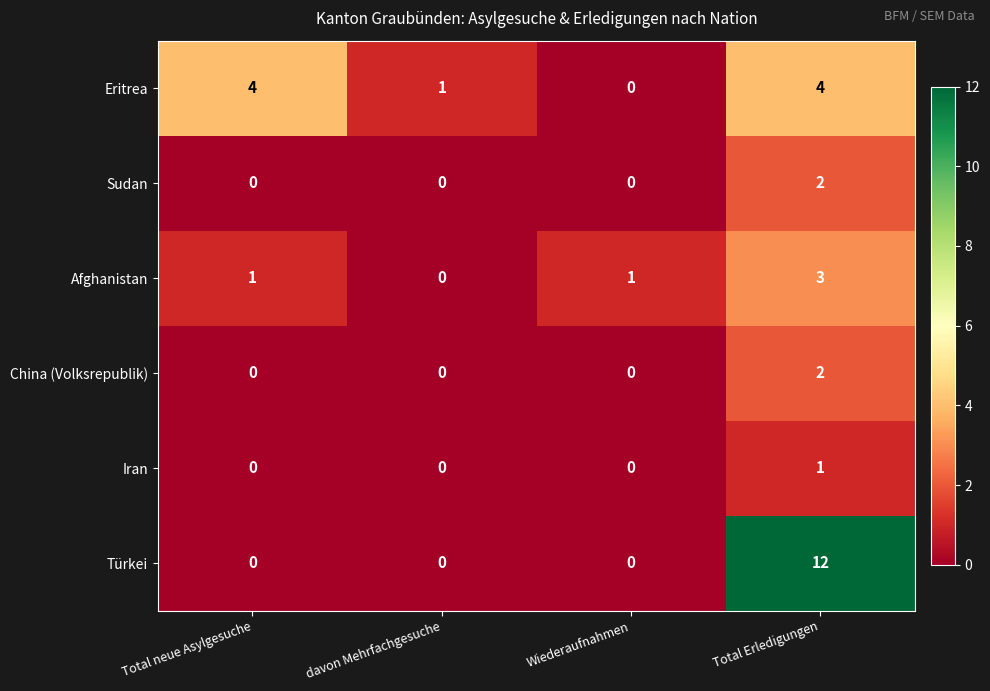

How many series are shown in this chart?

6